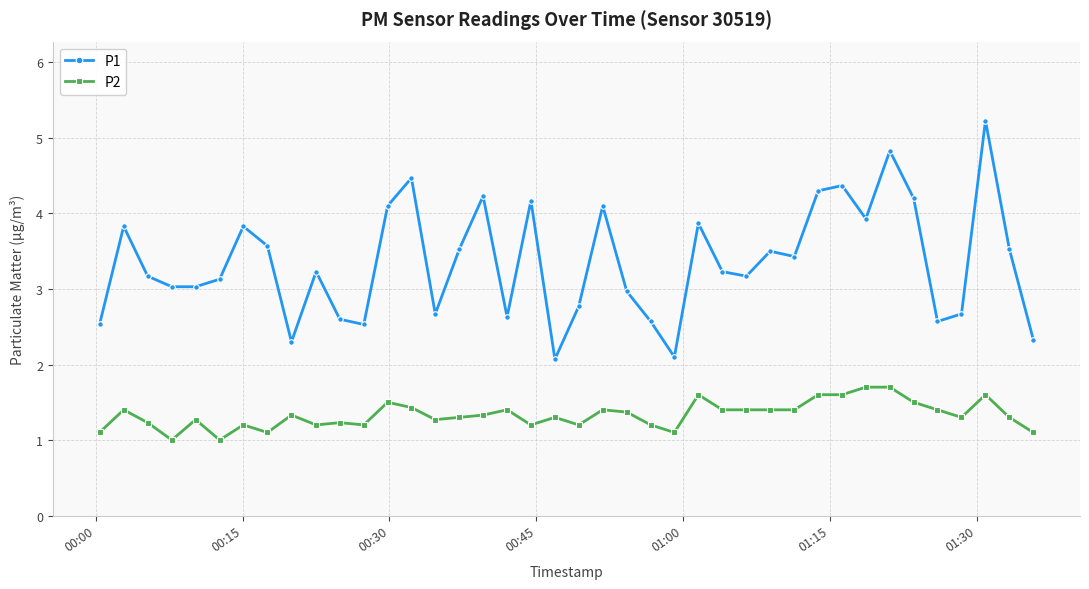

Count the P2 values in the range 1 to 2.

40